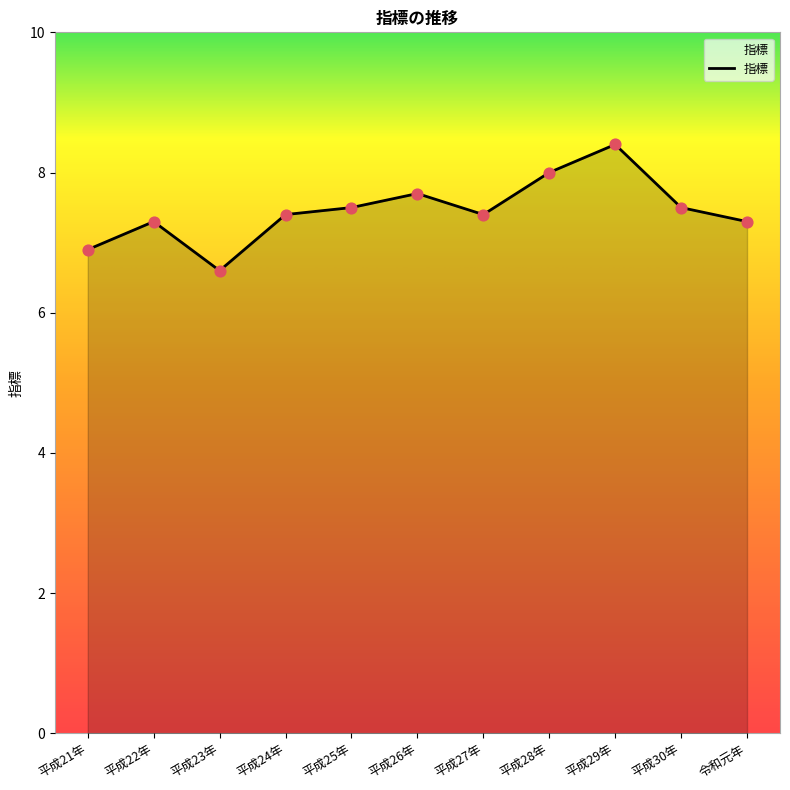

What is the change in value from 平成28年 to 平成29年?

+0.4